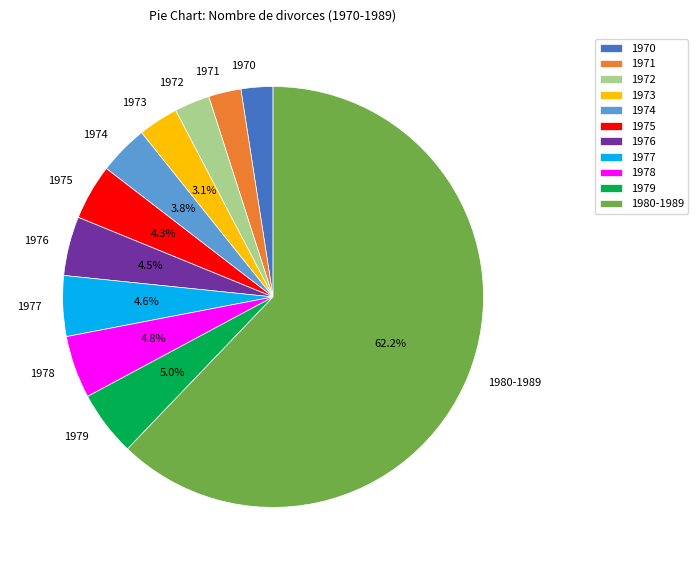

Which slice is the largest?

1980-1989